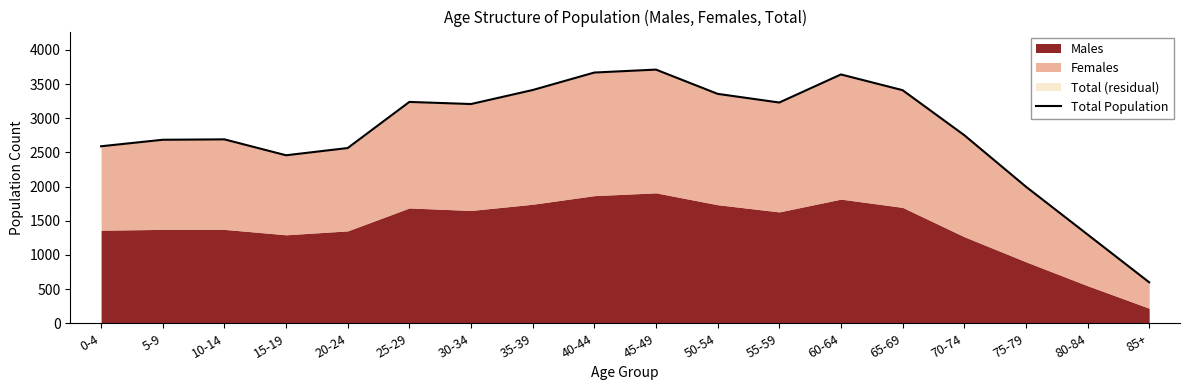

At which category does the data reach its first local valley?

15-19